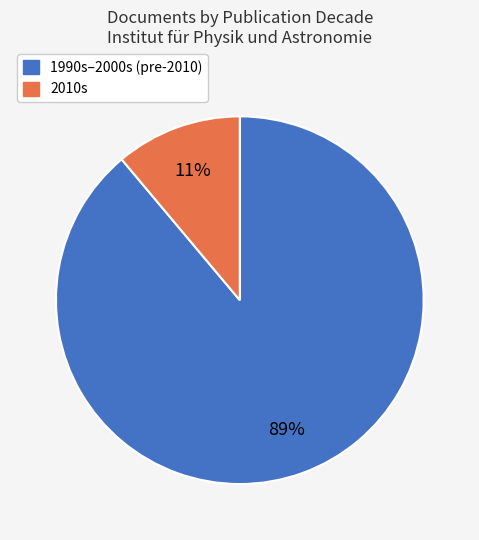

Is there a majority slice in this chart?

Yes